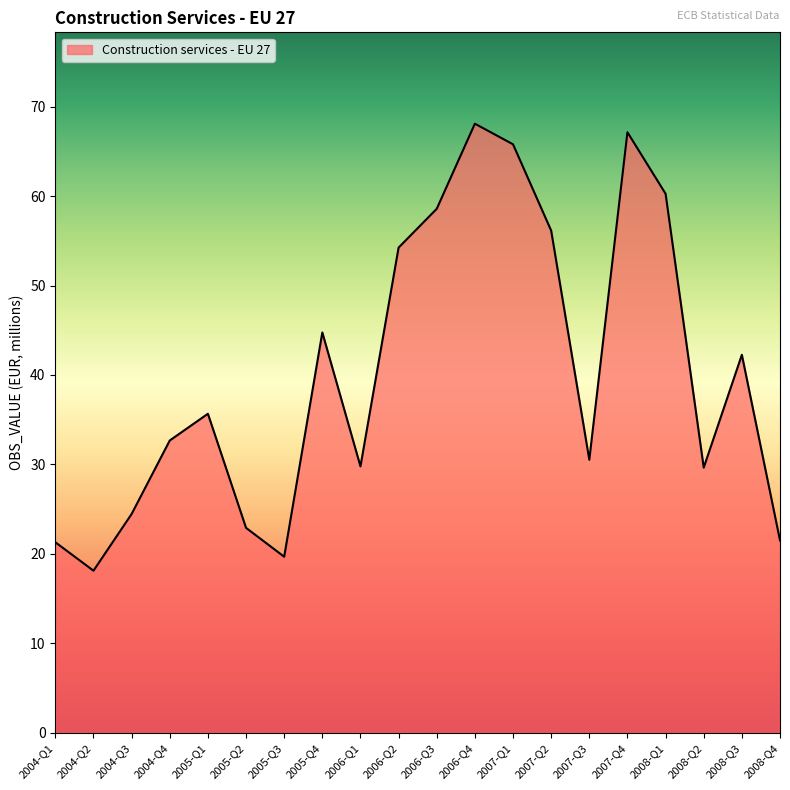

At which category does the chart reach its peak across all series?

2006-Q4